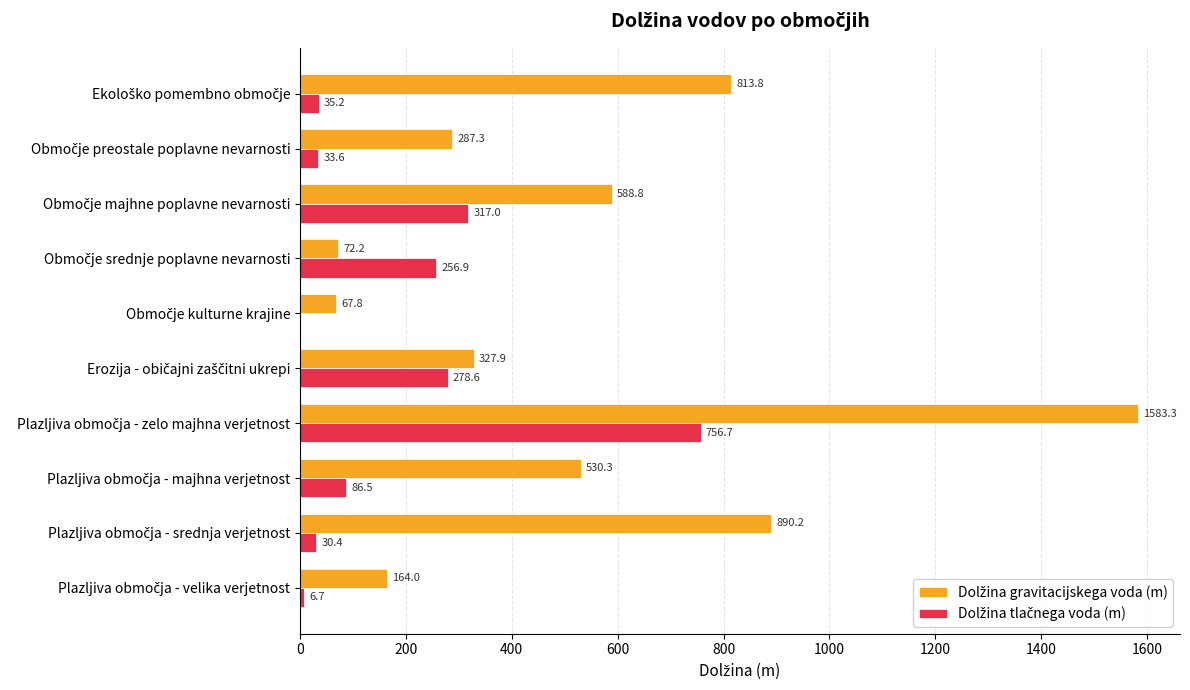

How many series are shown in this chart?

2